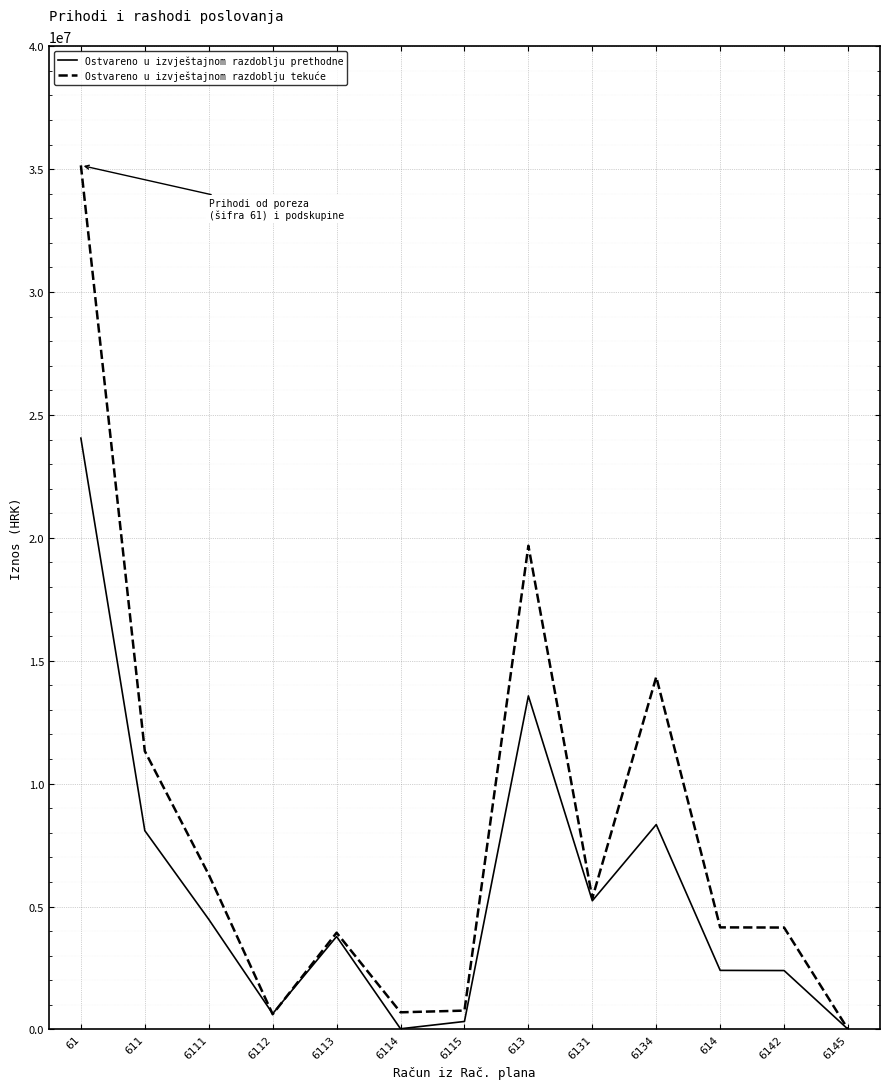

At how many categories does at least one series exceed 30149457?

1